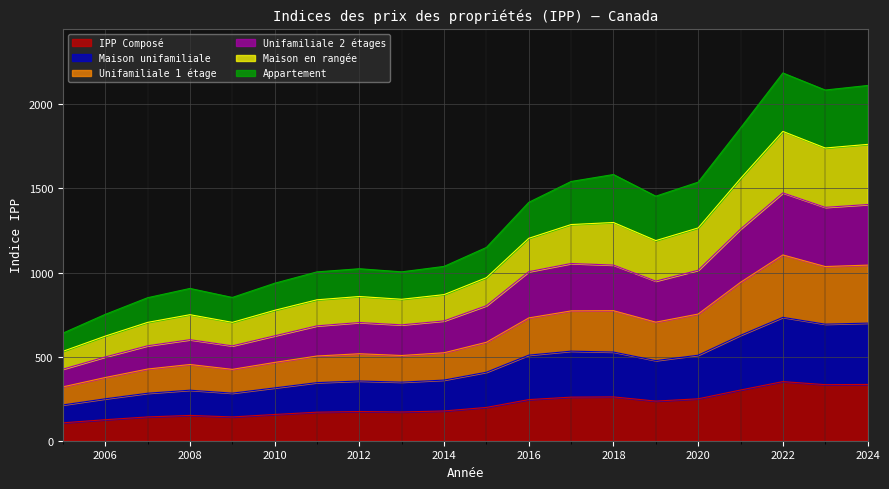

What is the maximum value for IPP Composé?

351.5